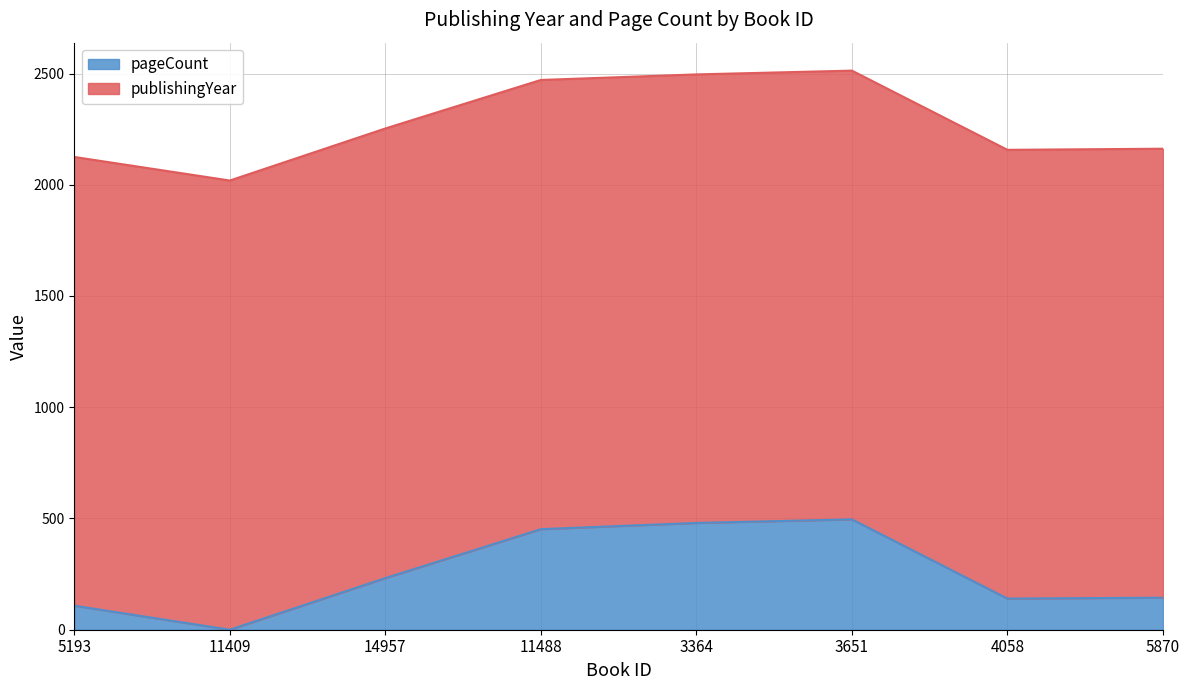

How many lines are shown in the chart?

2